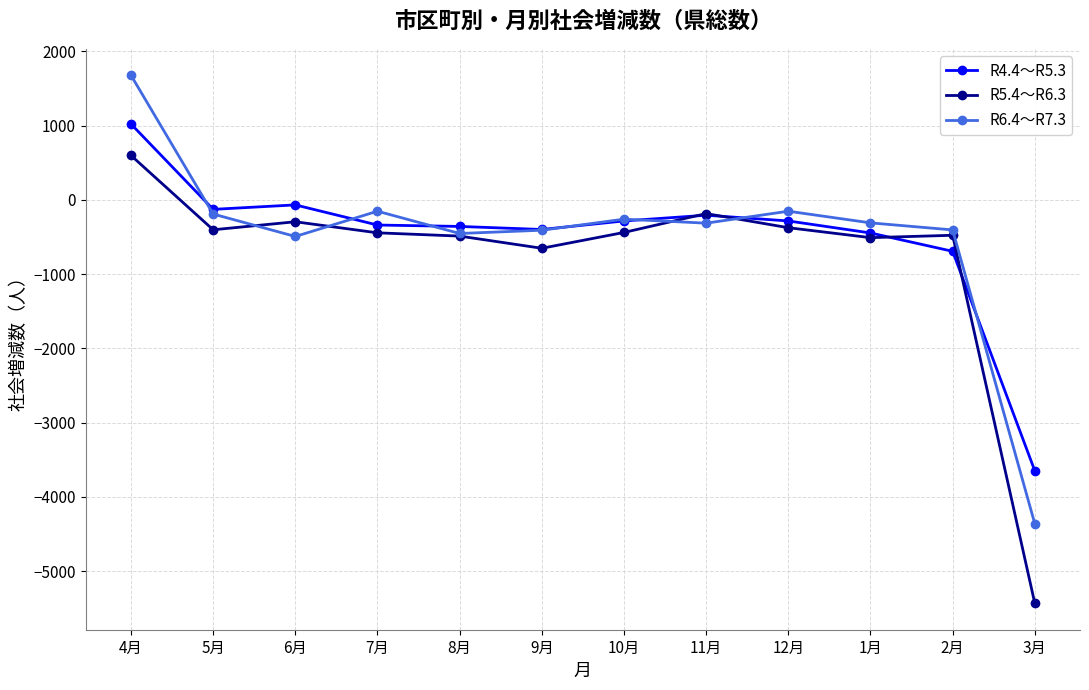

After their last crossing, which series has the higher values: R6.4～R7.3 or R4.4～R5.3?

R4.4～R5.3